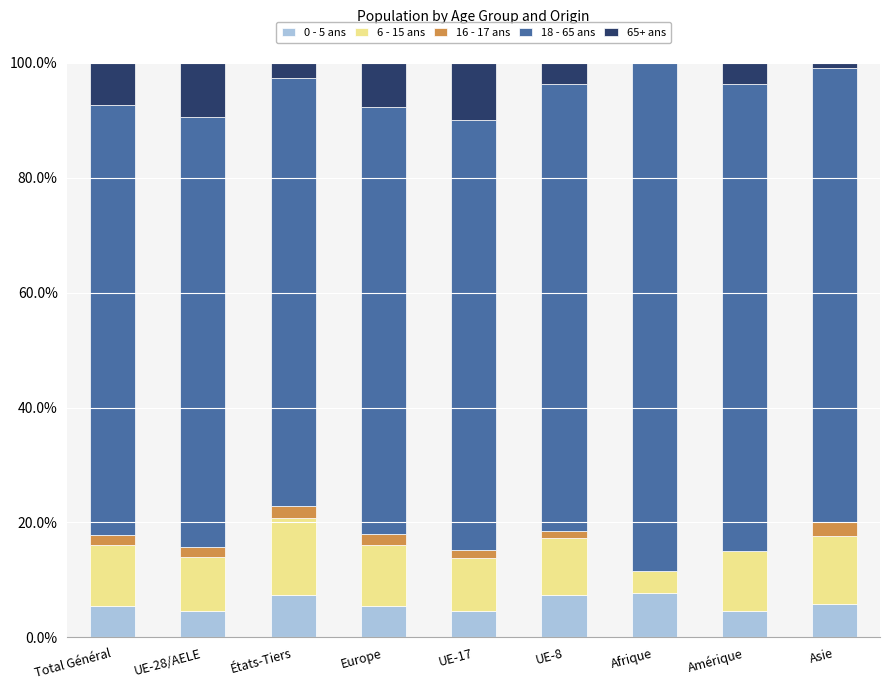

The value of 0 - 5 ans at UE-17 is 4.6. True or false?

True